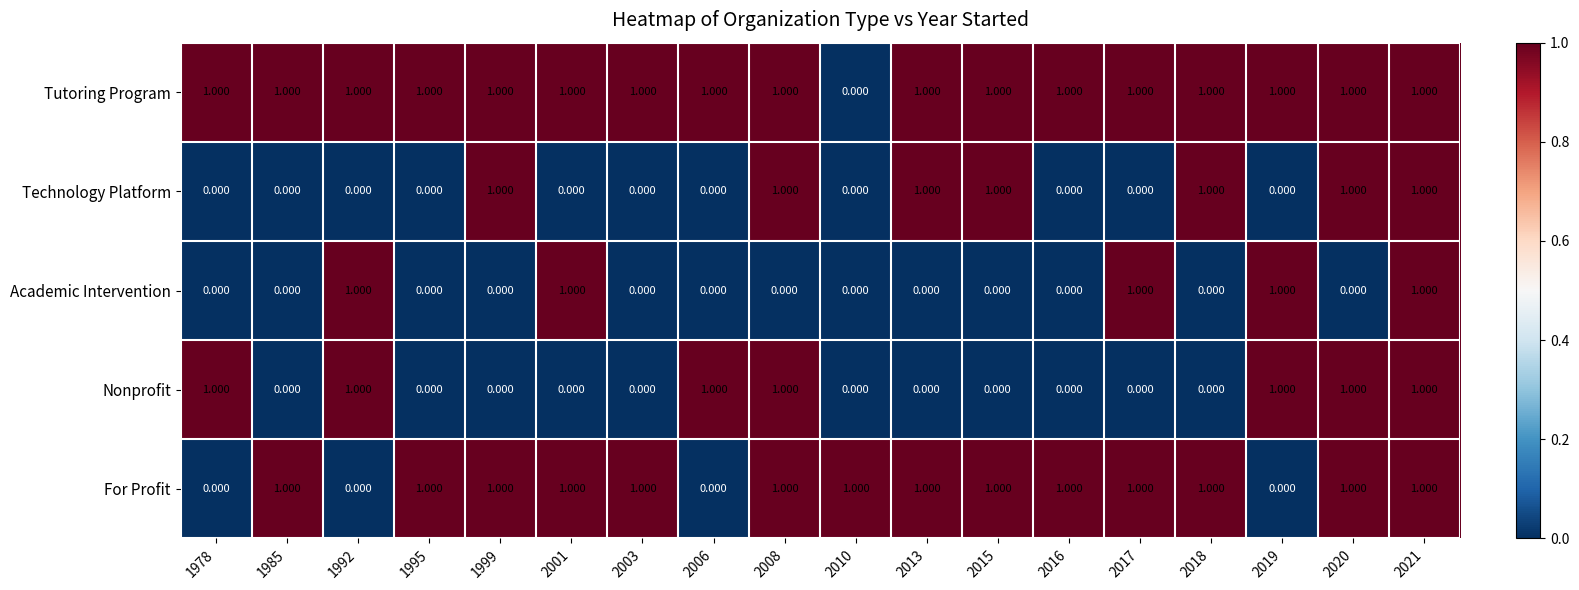

Is the value of For Profit at 2003 greater than the value of Technology Platform at 2010?

Yes